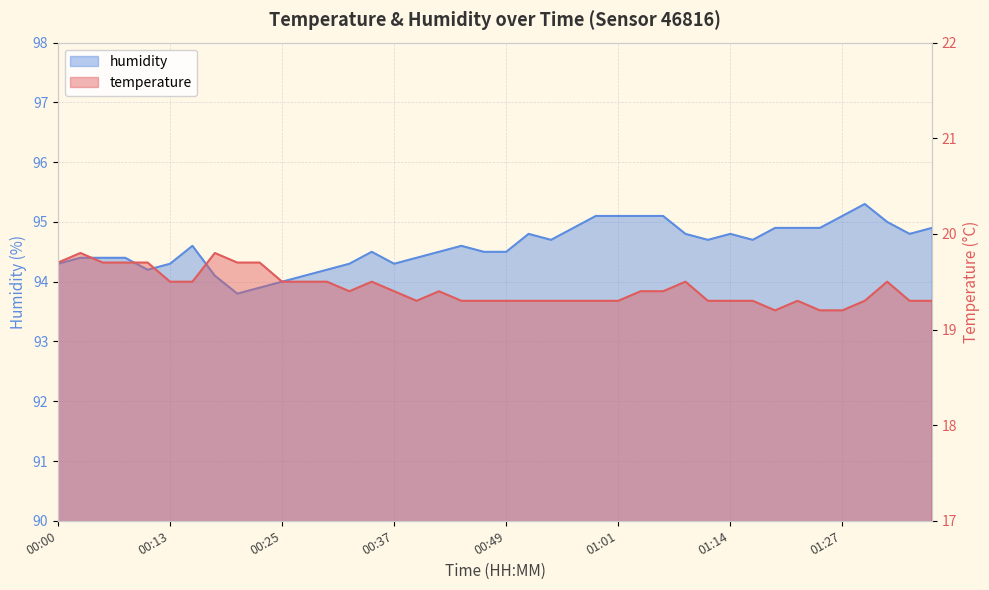

The value of humidity at 00:35 is 49.7. True or false?

False